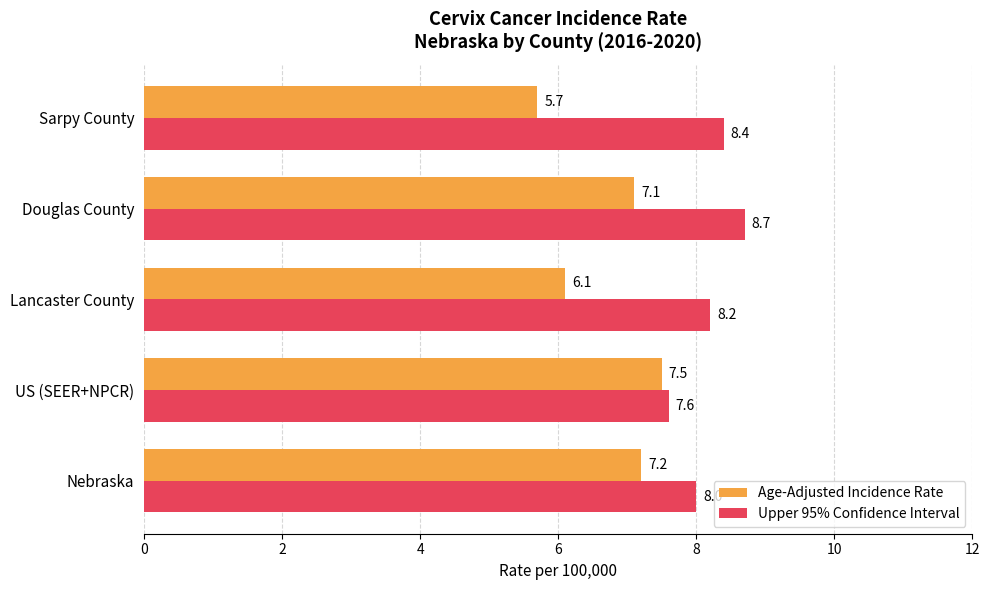

How many data points does each series have?

5